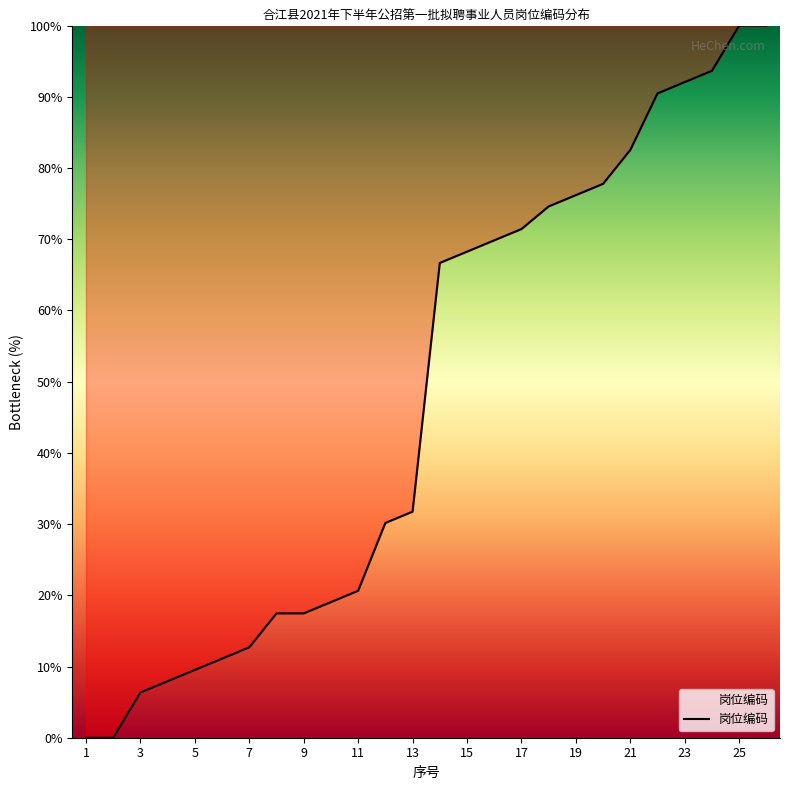

How many lines are shown in the chart?

1